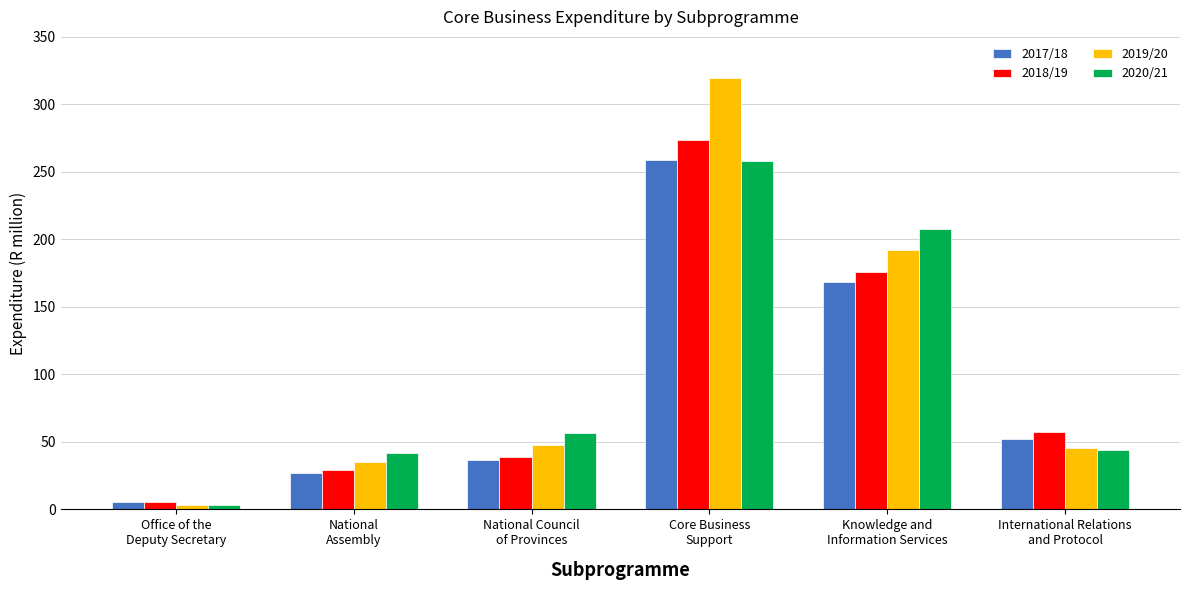

The value of 2017/18 at Knowledge and
Information Services is 94.7. True or false?

False